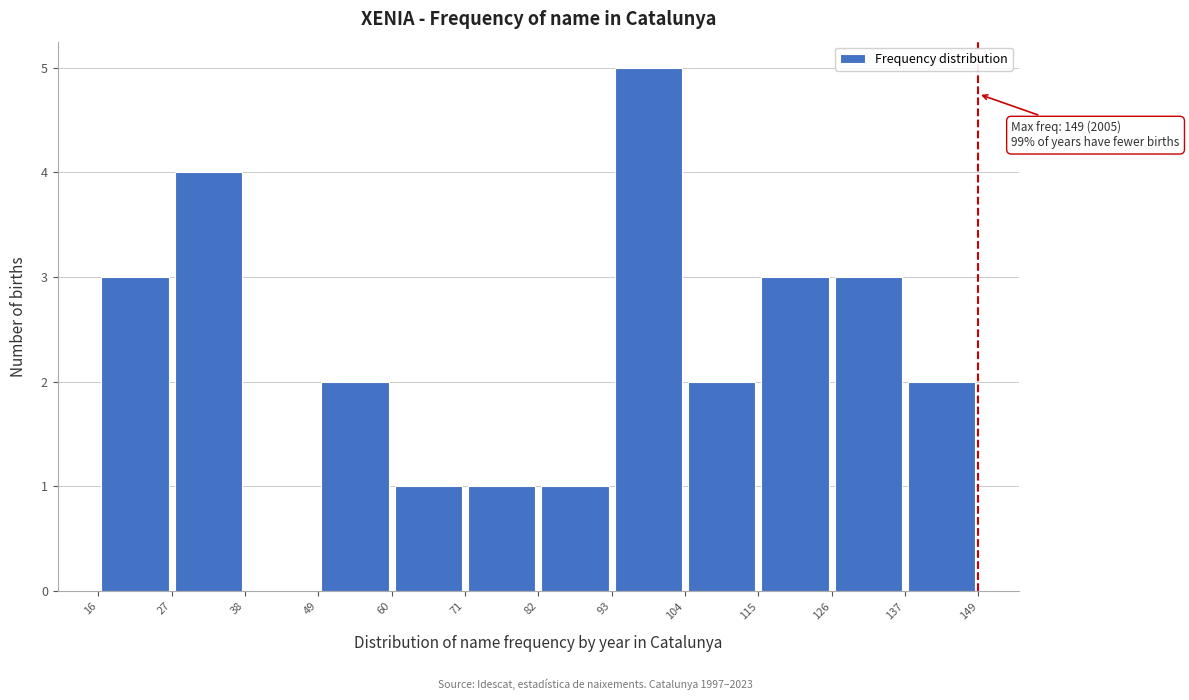

Over which range of the x-axis is the bar tallest?

93 to 104